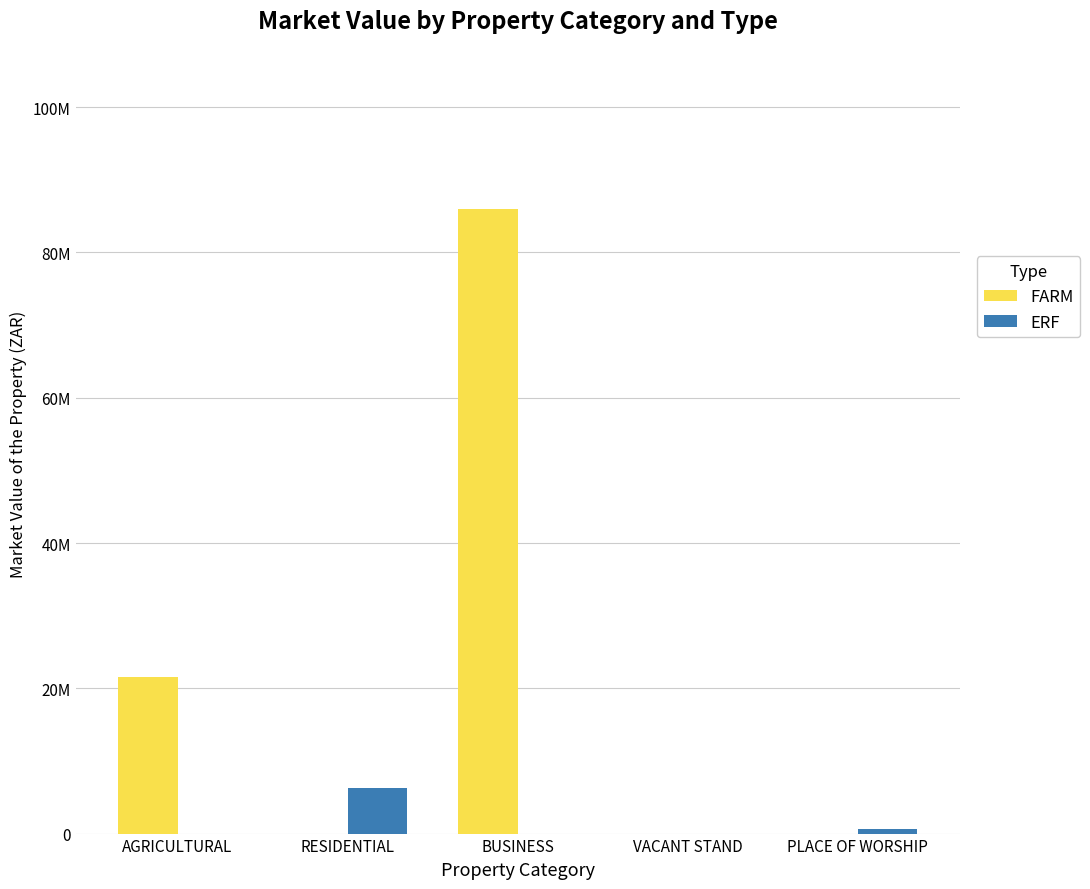

True or false: ERF has a value of 0 at VACANT STAND.

True